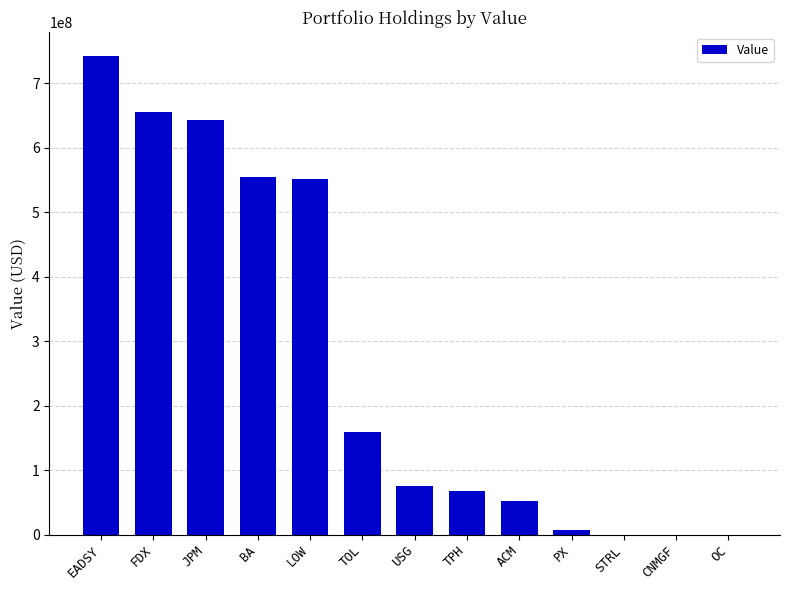

Reading left to right, extract all data points from this chart.

741801000	655399000	642894000	554581000	550938000	159224000	75326000	68311000	52130000	7524000	0	0	0